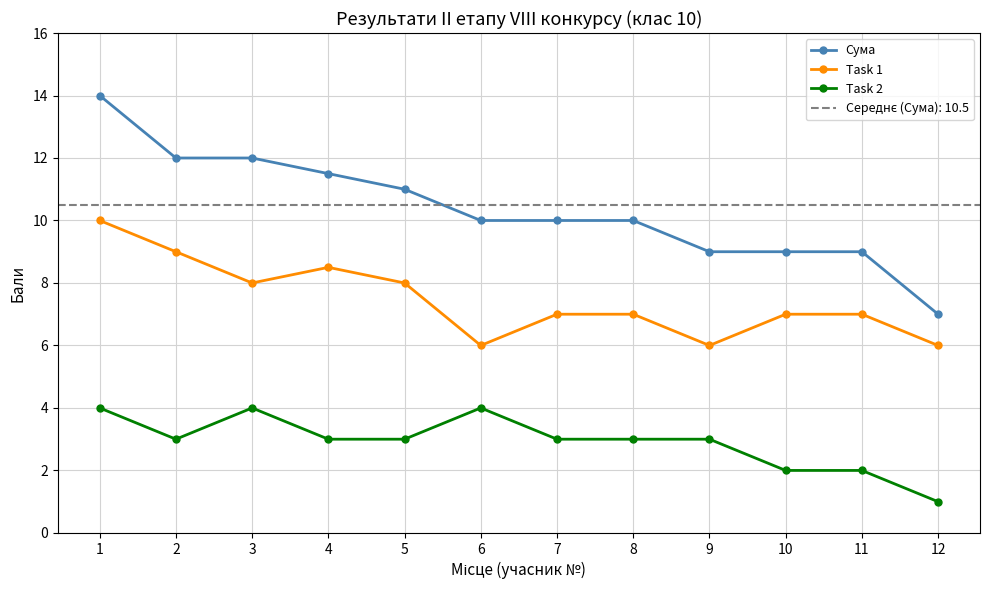

List the series in order of their overall mean, lowest first.

Task 2, Task 1, Сума